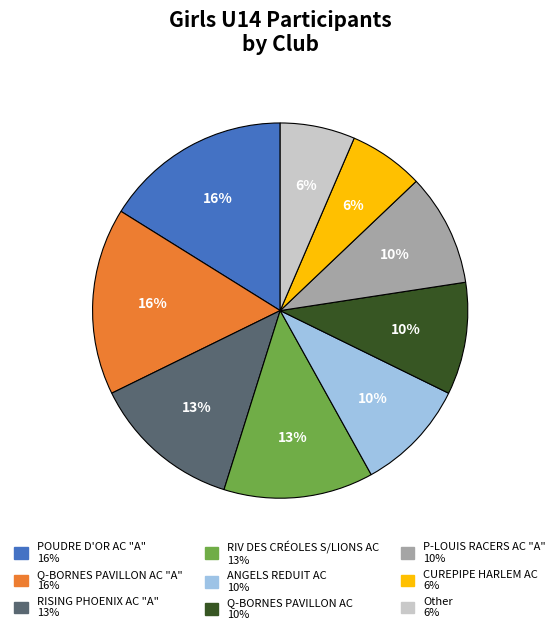

To the nearest percent, what is the average slice percentage?

11%